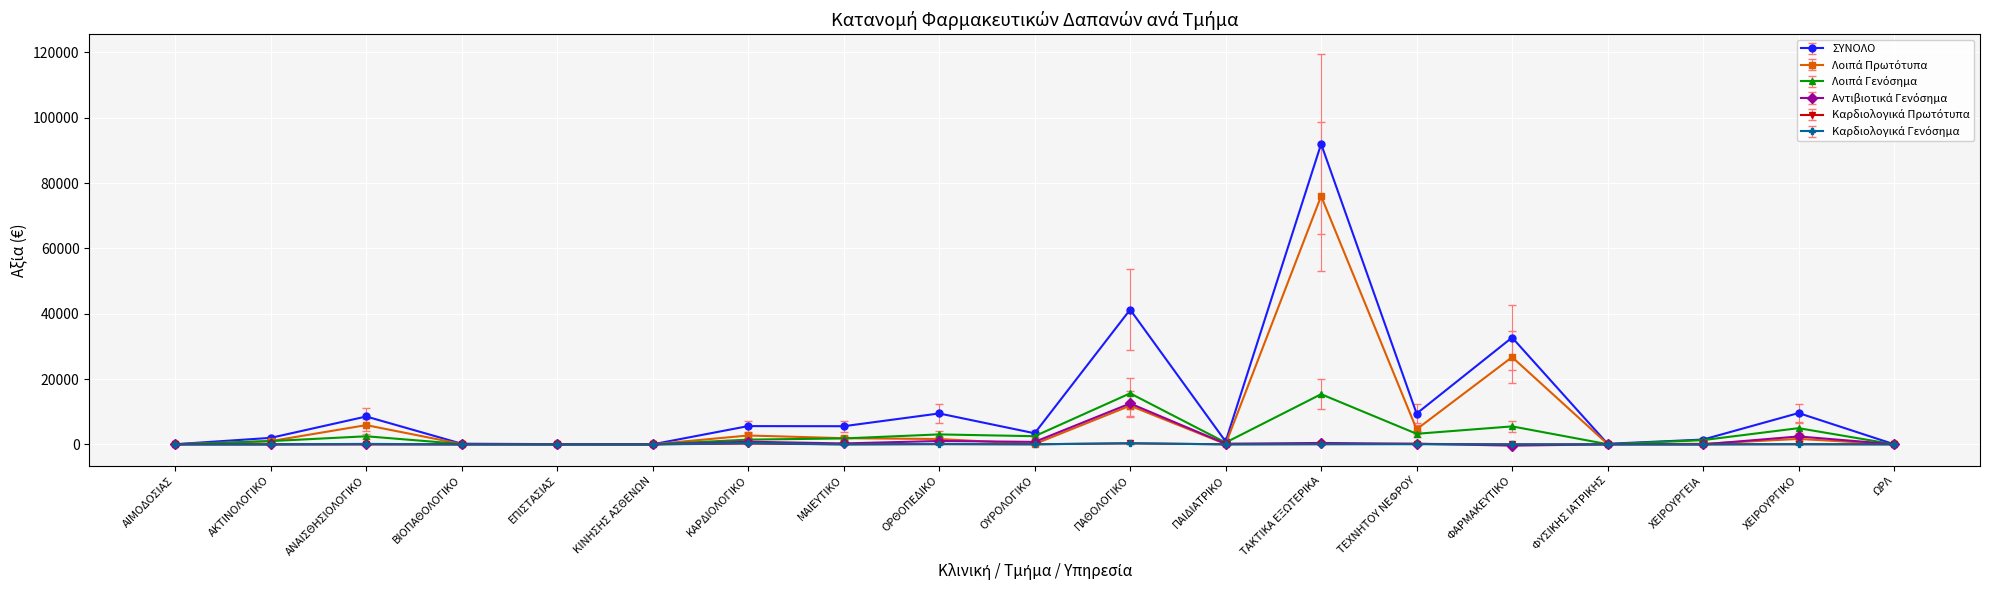

What is the total value across all series at ΤΕΧΝΗΤΟΥ ΝΕΦΡΟΥ?

17628.4